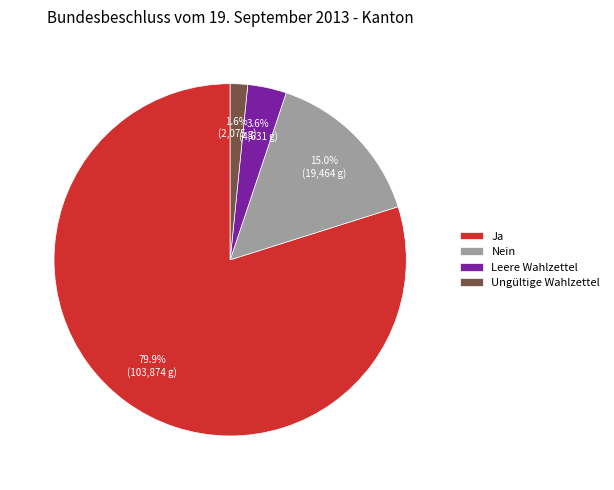

Approximately how many times larger is the value at Ungültige Wahlzettel compared to Leere Wahlzettel?

0.4